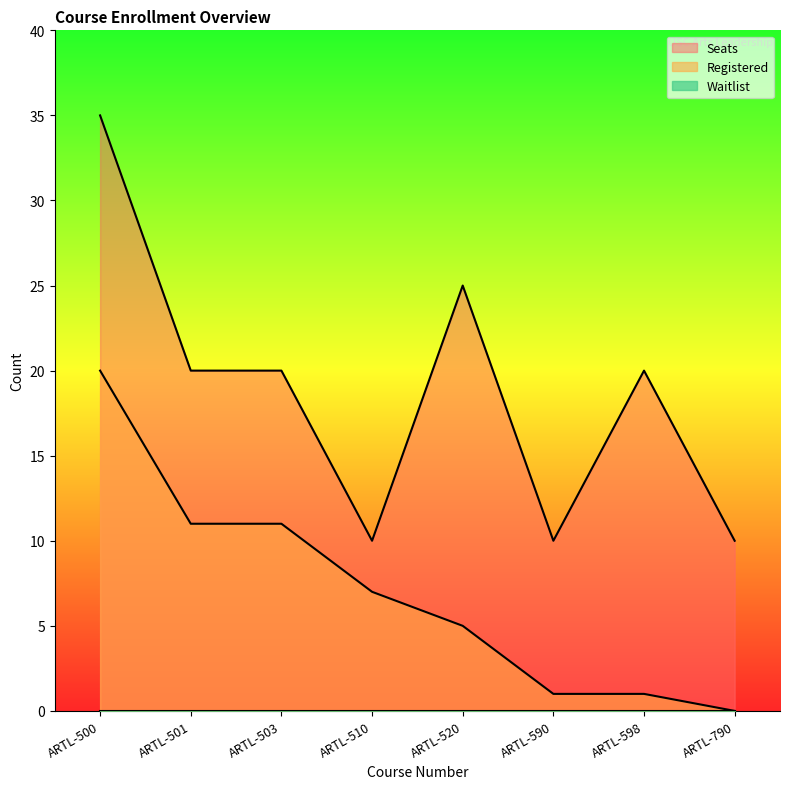

Which series has the widest spread of values?

Seats